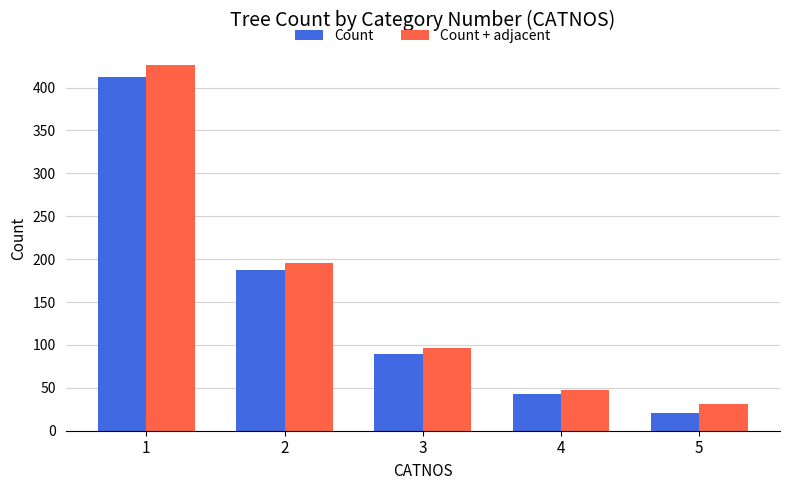

Does the chart contain stacked bars?

No